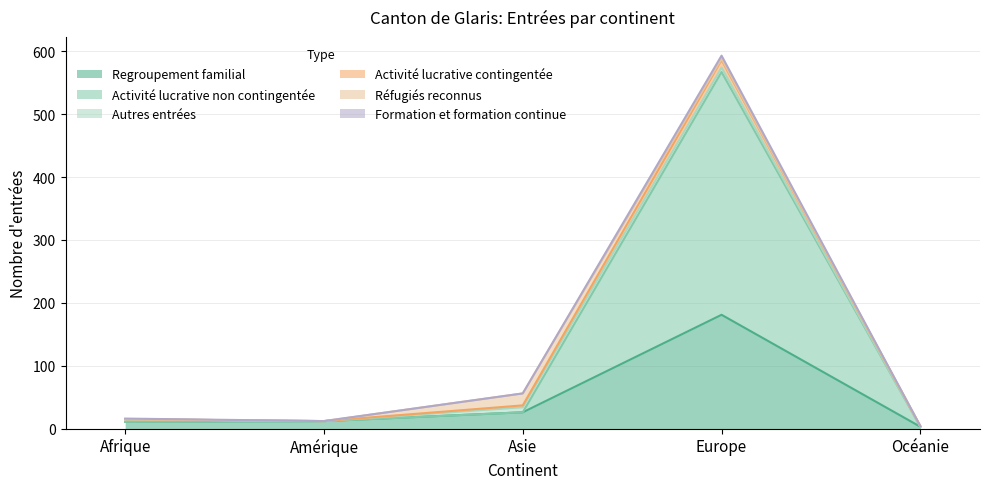

How many values in the Activité lucrative contingentée series exceed 15?

2